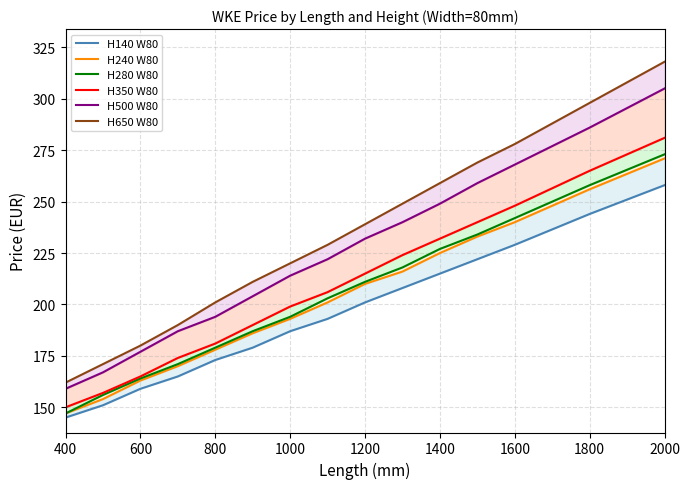

True or false: H650 W80 and H140 W80 intersect in this chart.

False